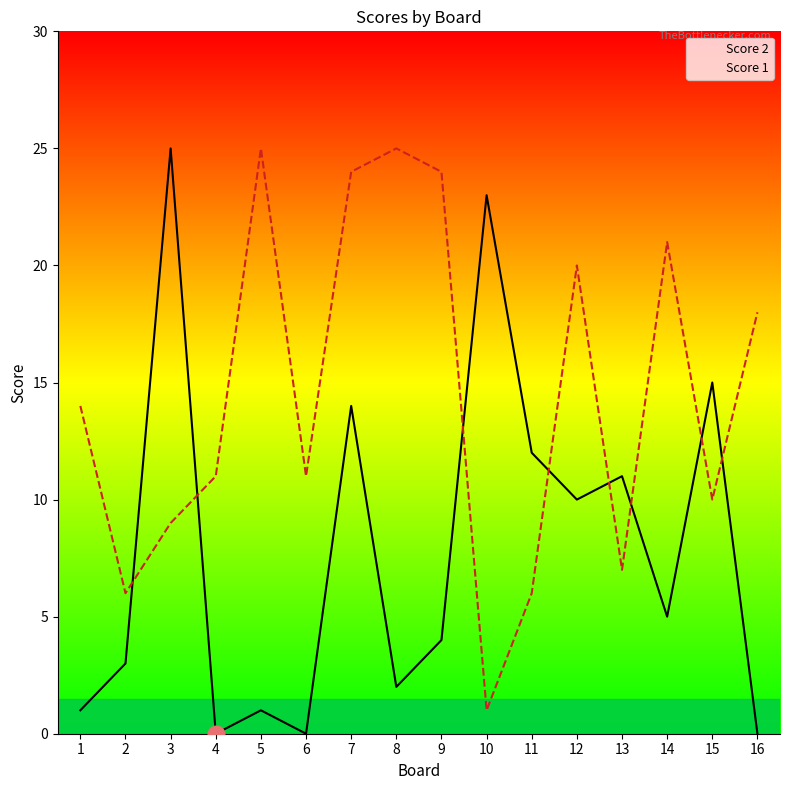

True or false: Score 2 has a value of 0 at 6.

True